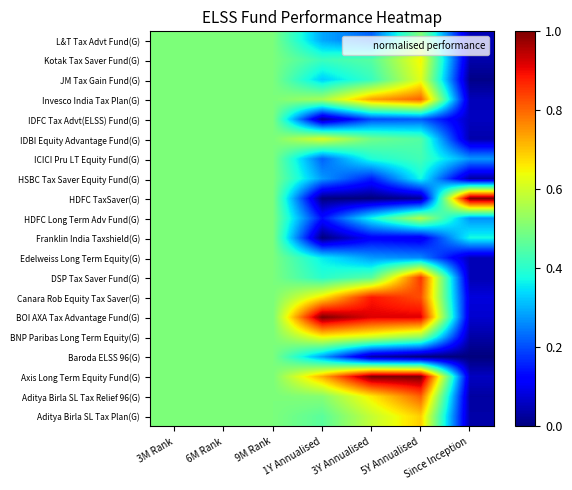

Which has a higher value, 5Y Annualised or 1Y Annualised?

5Y Annualised